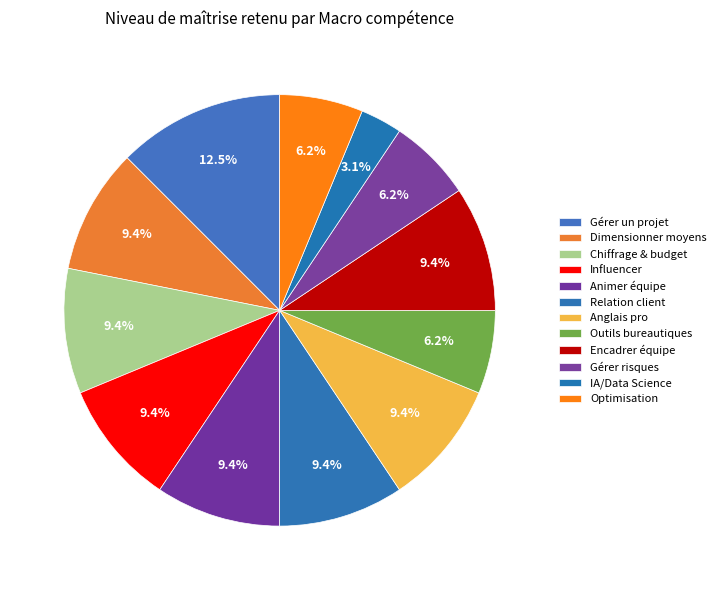

Which slice is the largest?

Gérer un projet